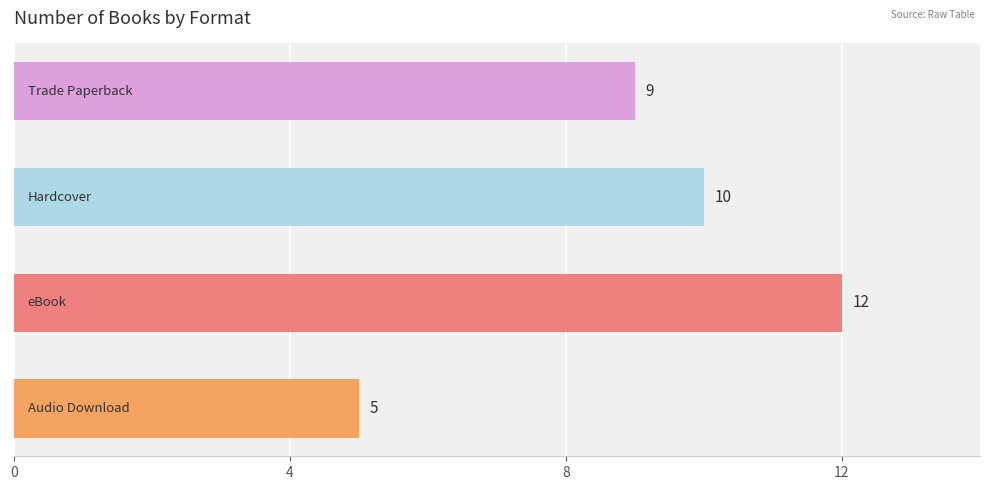

What is the difference between the second highest and second lowest values?

1